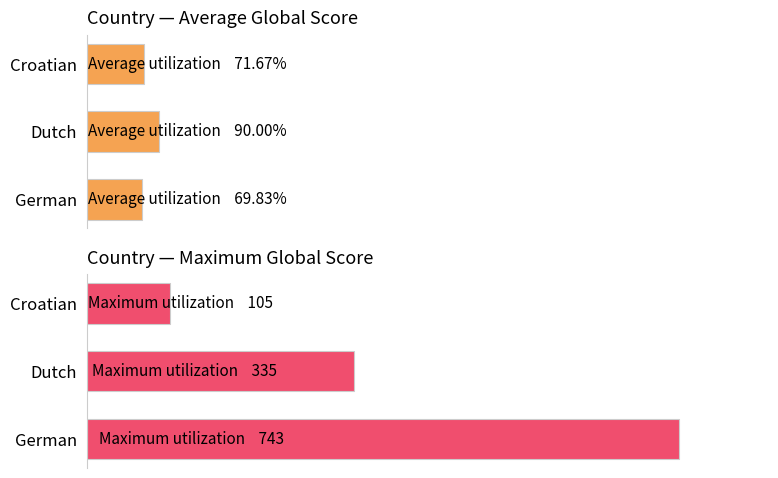

How many values in the Average Global Score series exceed 71?

2